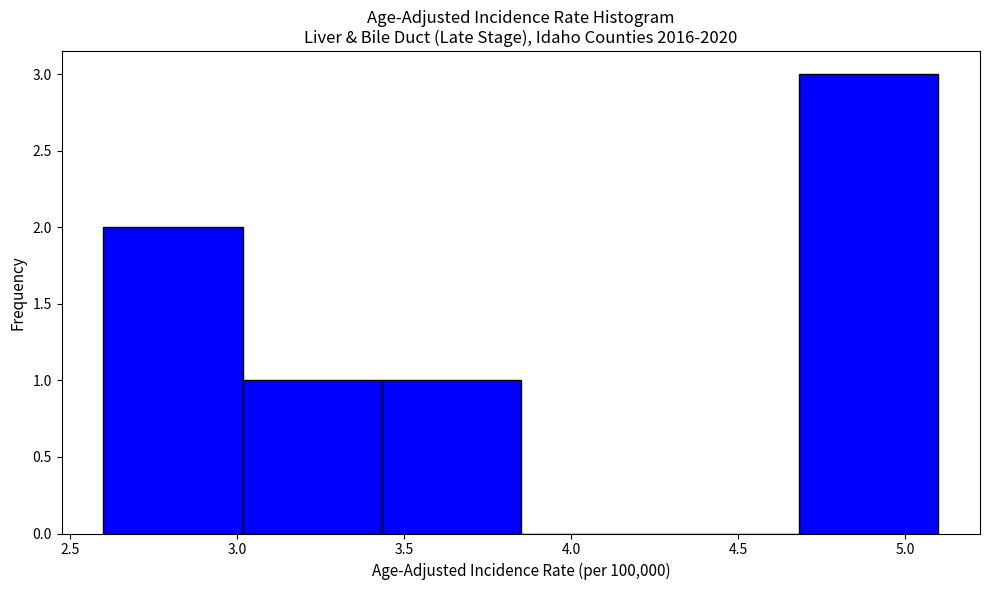

Which range on the x-axis has the tallest bar?

4.70 to 5.10